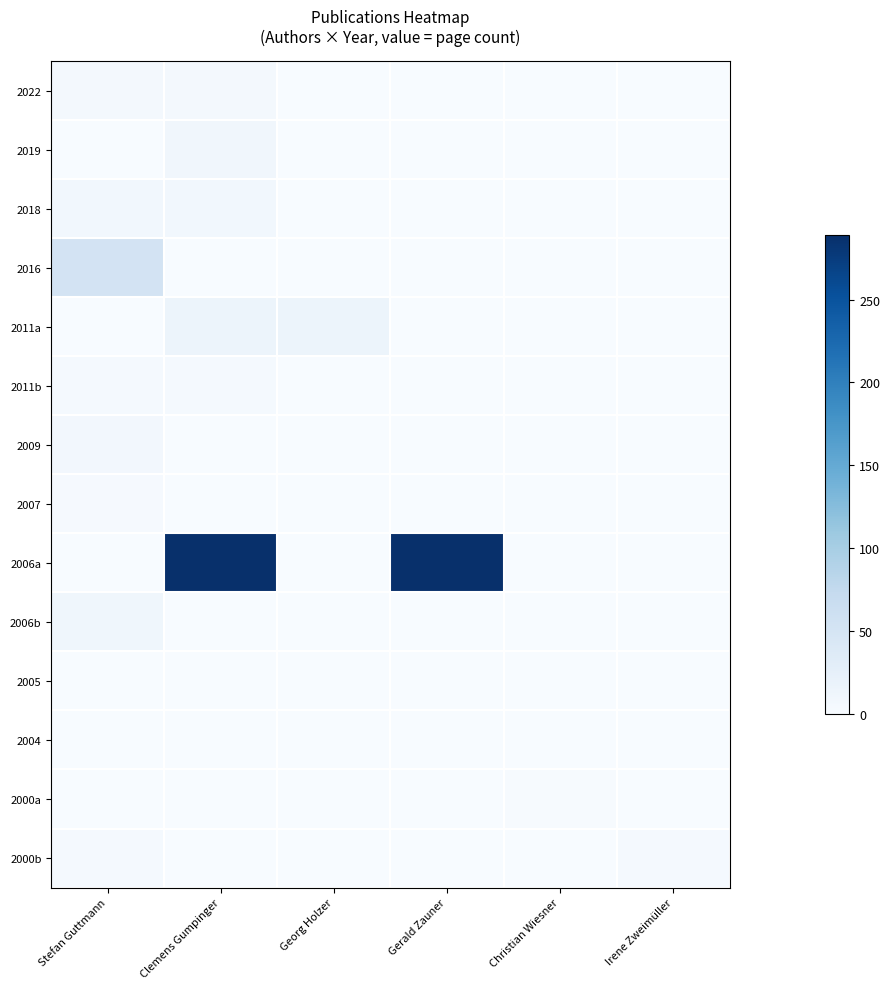

Which series has the widest spread of values?

2006a